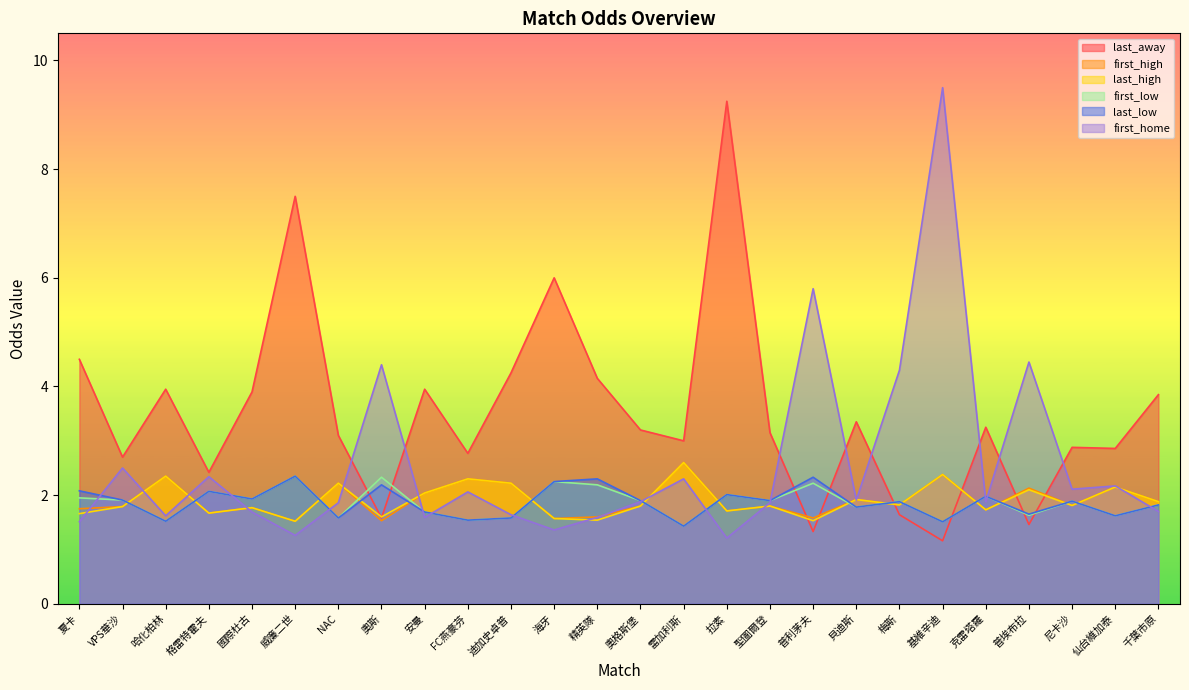

Which series has the largest total across all categories?

last_away